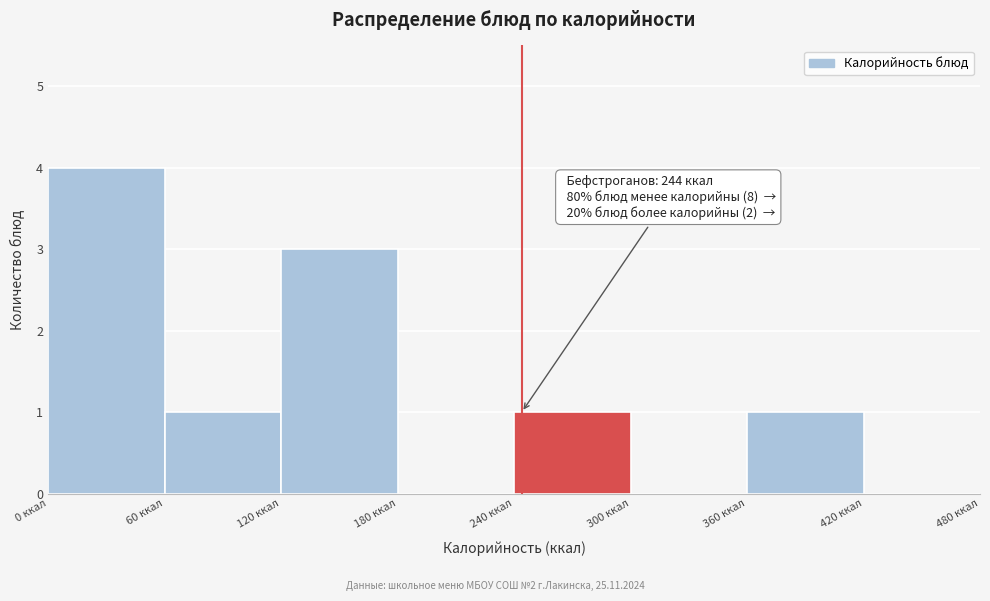

Over which range of the x-axis is the bar tallest?

0 to 60